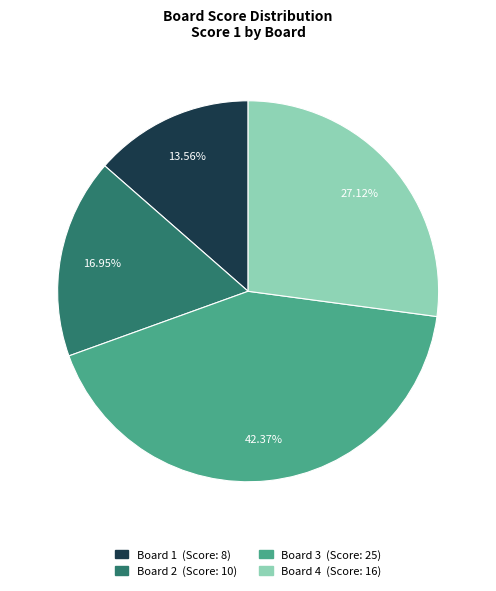

How many segments does this pie chart have?

4